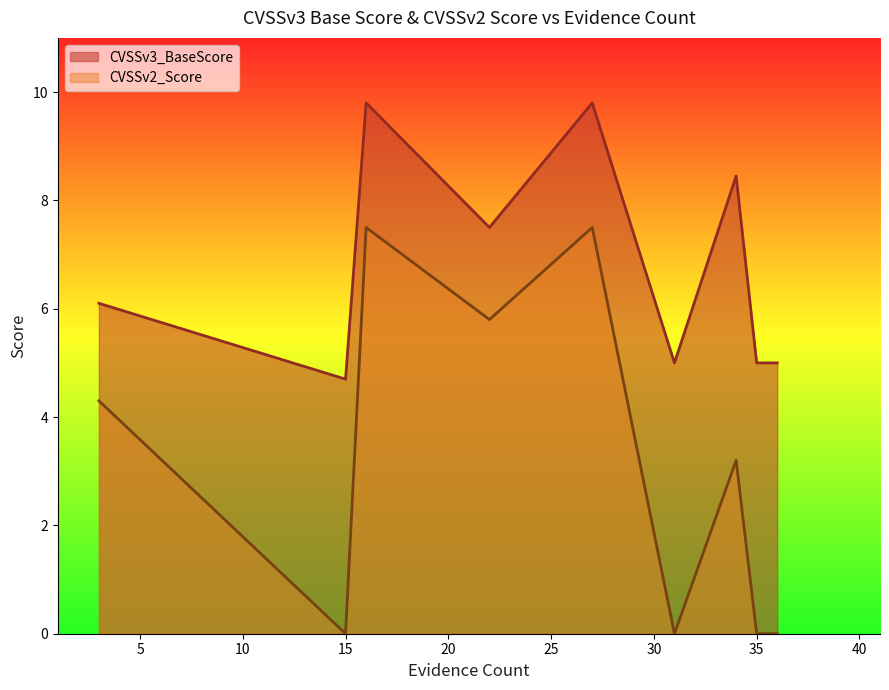

Where does the CVSSv3_BaseScore series first go above 6?

3